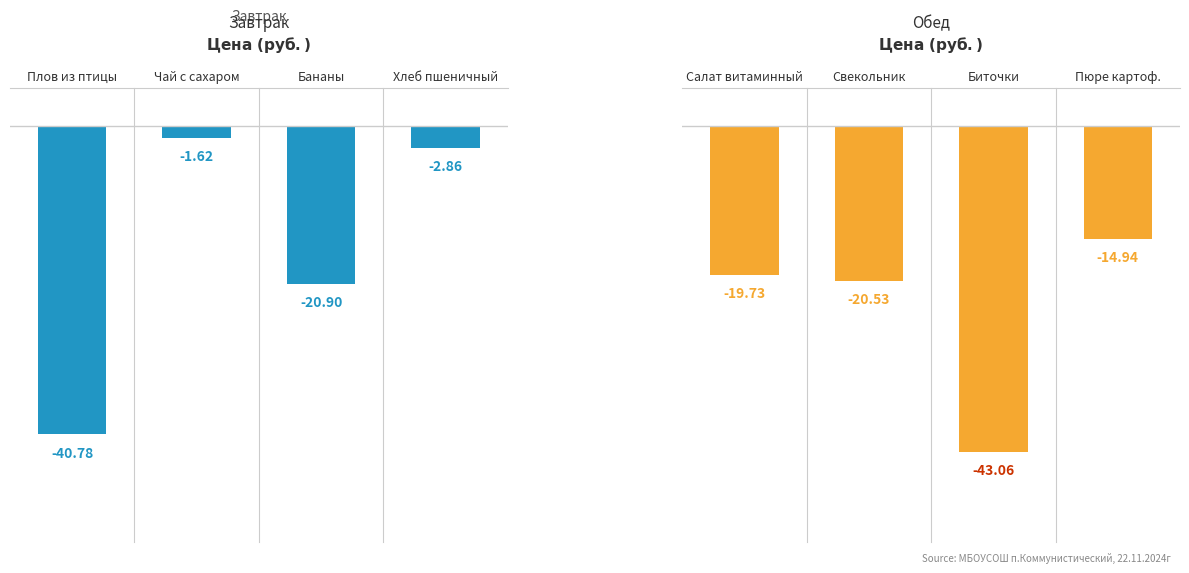

Which series has the largest total across all categories?

Завтрак